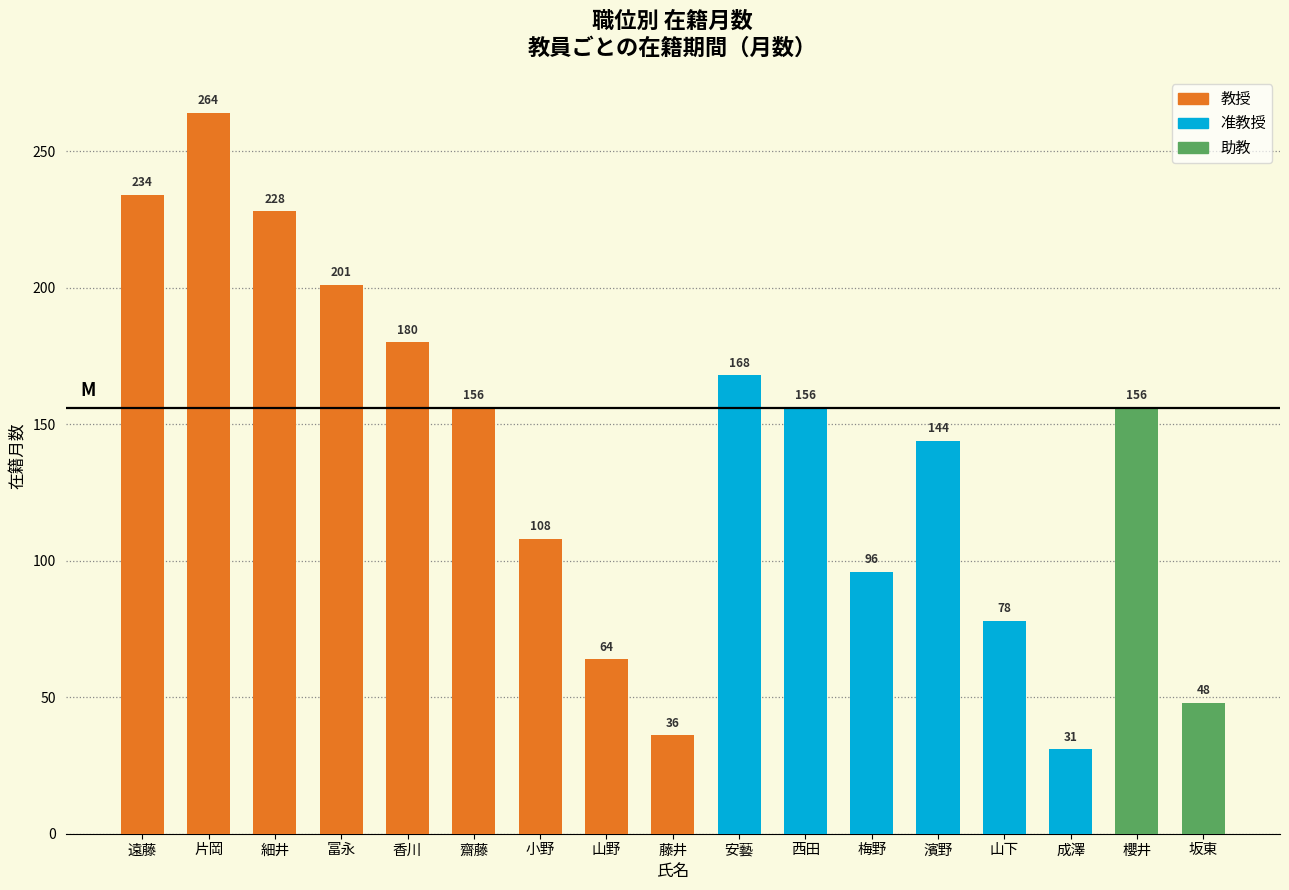

What is the value of the 1st bar from the left?

234